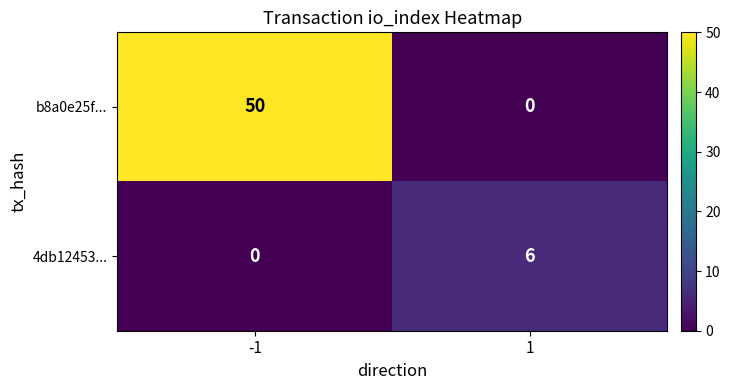

Count the number of data series in this chart.

2